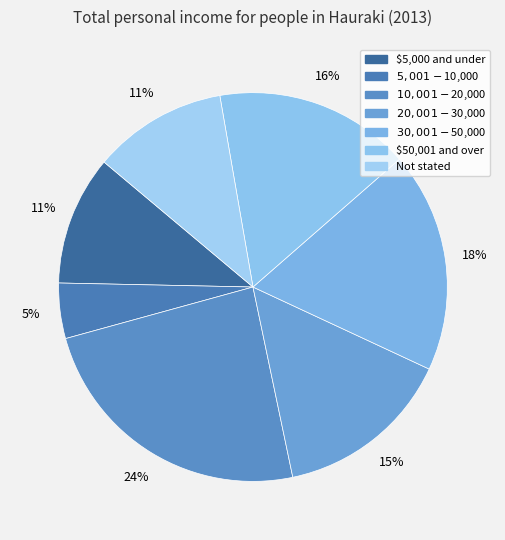

Does $5,001-$10,000 account for over 50% of the chart?

No